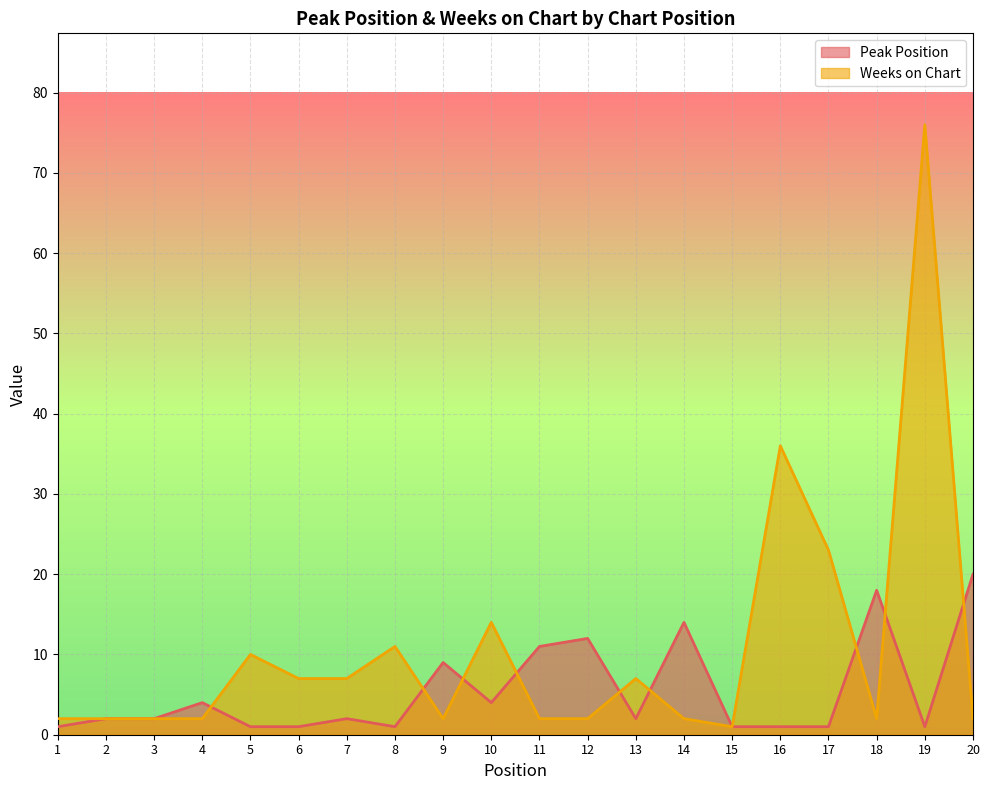

Which series ends up on top after the final intersection of Weeks on Chart and Peak Position?

Peak Position